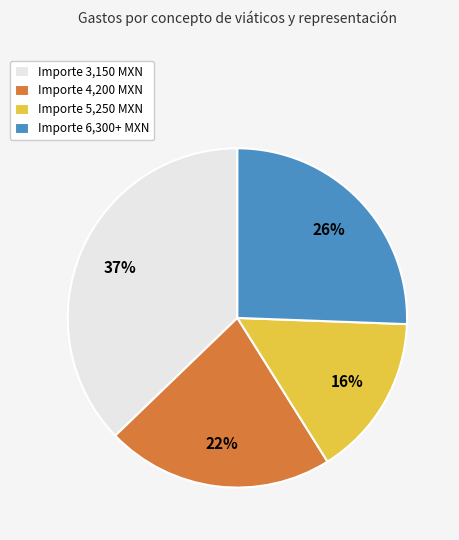

True or false: Importe 6,300+ MXN accounts for 37% of the total.

False